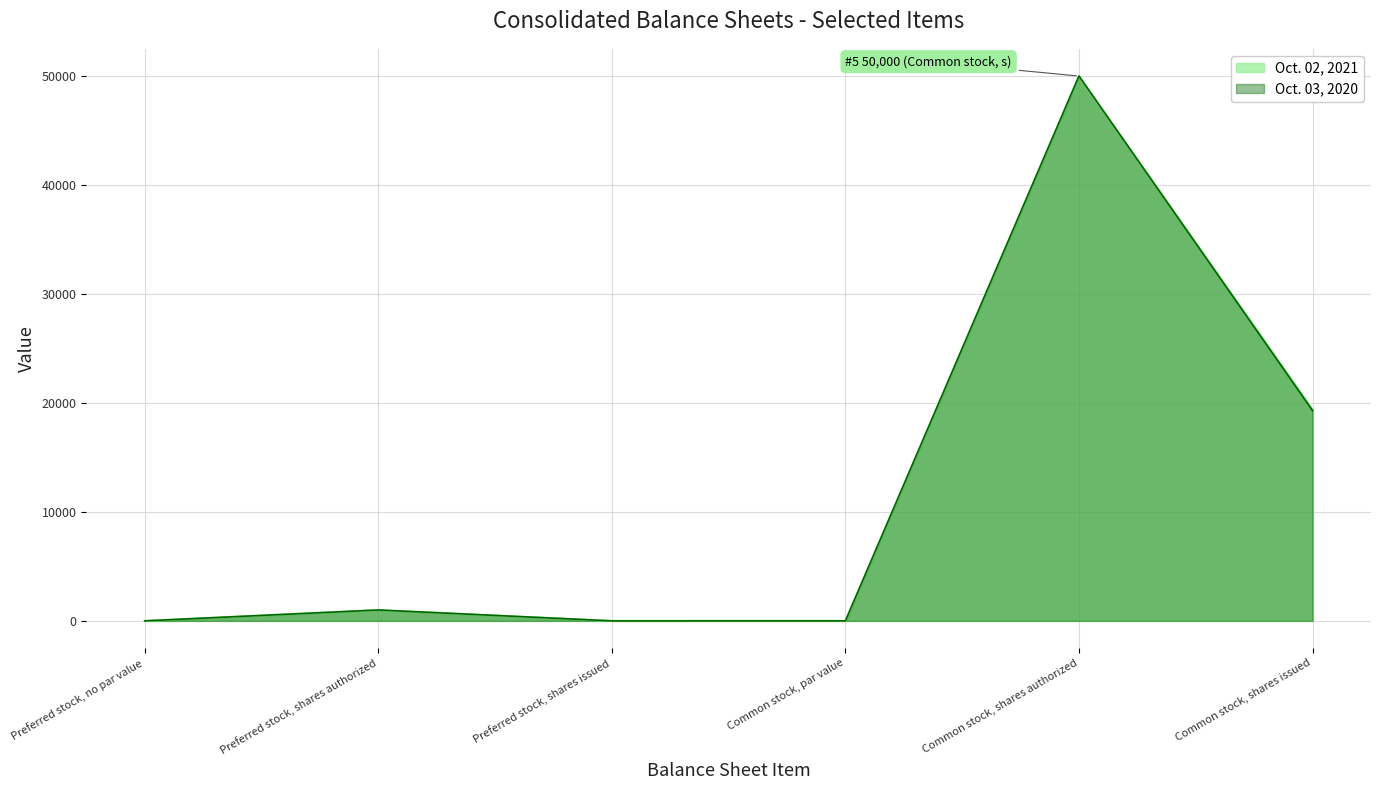

Between Common stock, par value and Common stock, shares issued, which is larger?

Common stock, shares issued